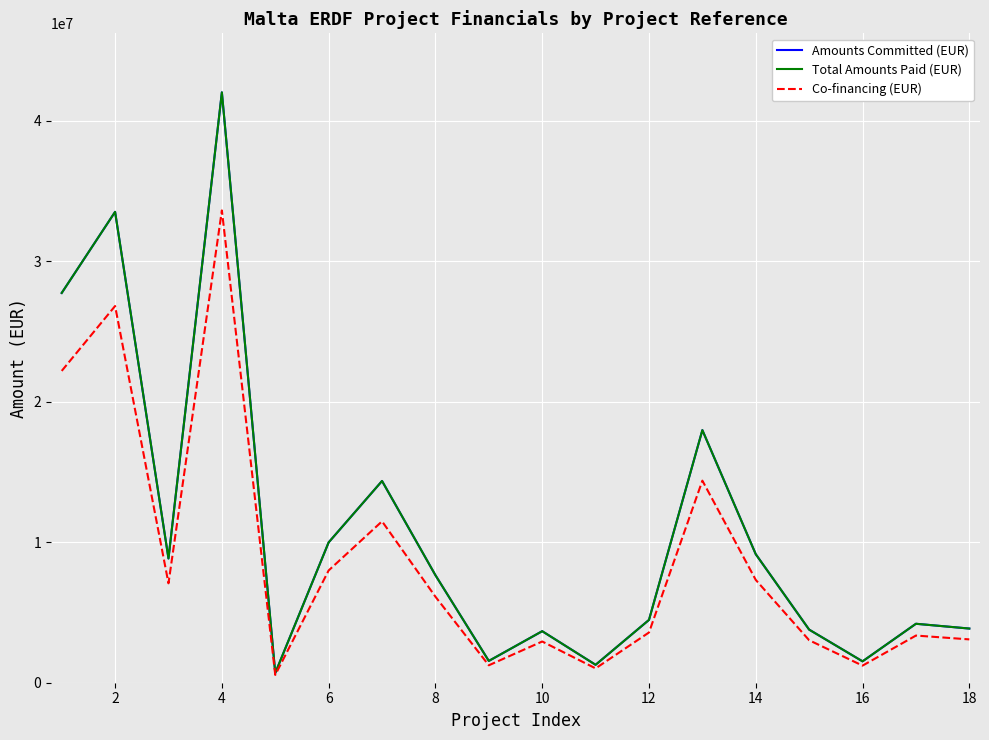

Is this an area chart (filled region under the line)?

No